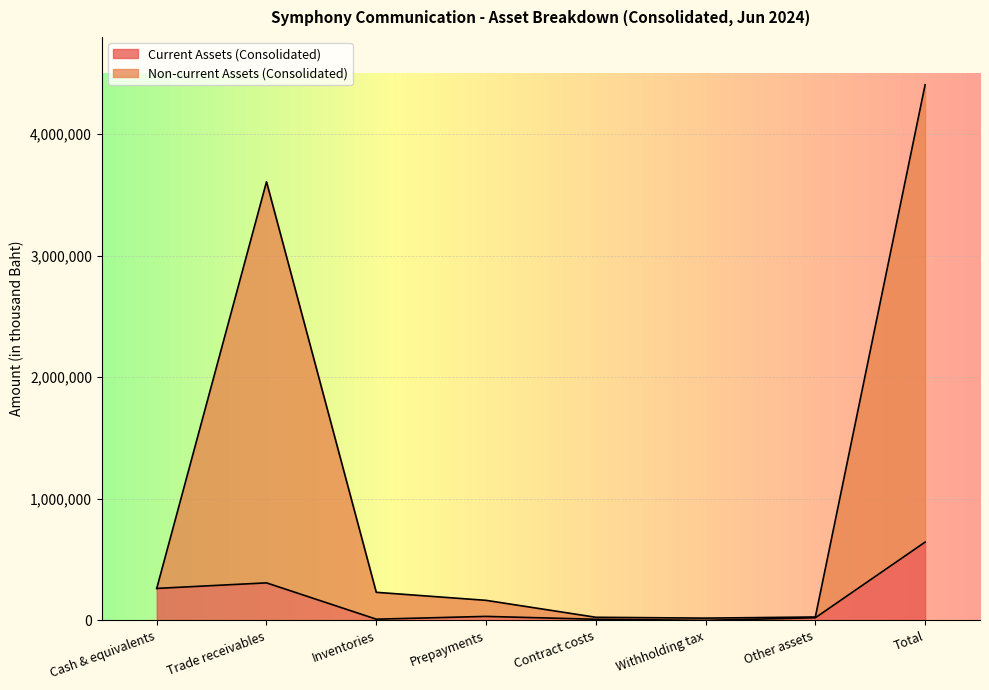

At which label does Non-current Assets (Consolidated) reach its minimum?

Withholding tax